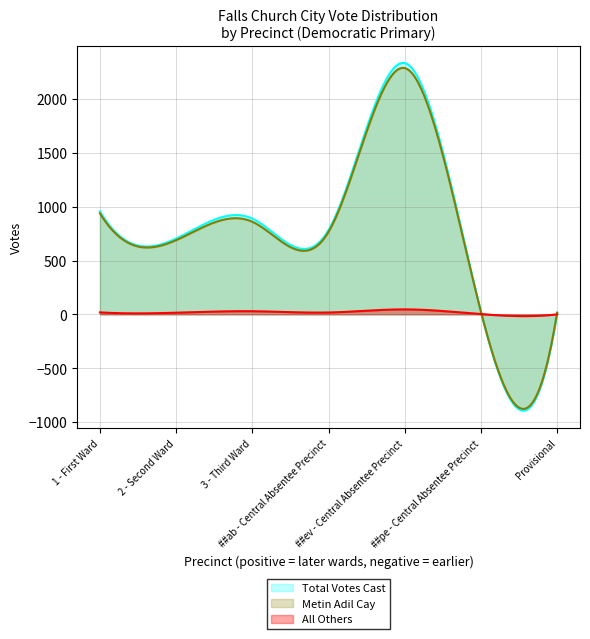

How many data points in All Others are above 17?

3